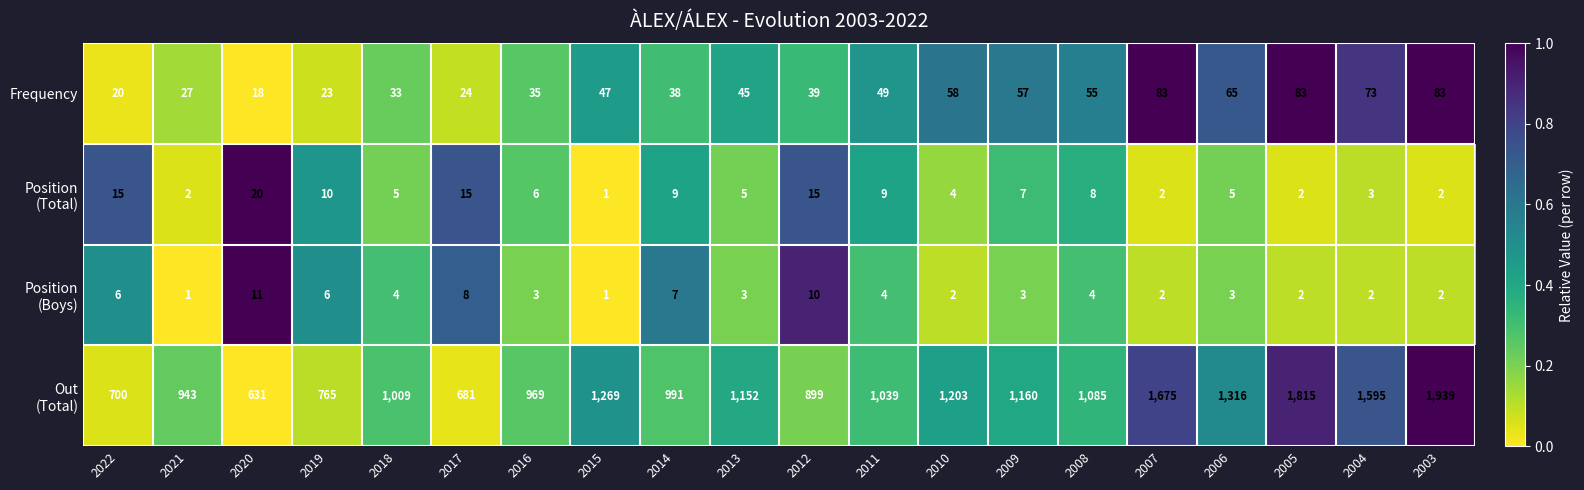

Read the Frequency value at 2022, to the nearest 10.

20